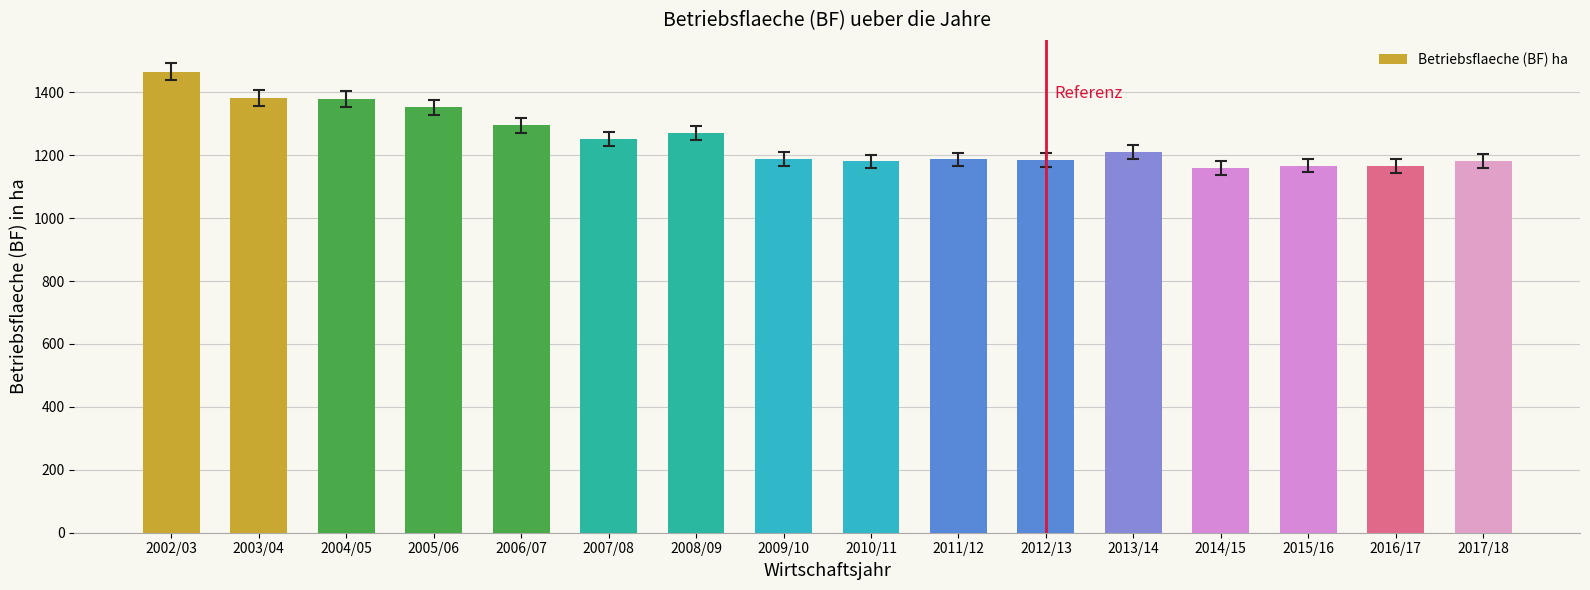

What position from the right is 2013/14?

5